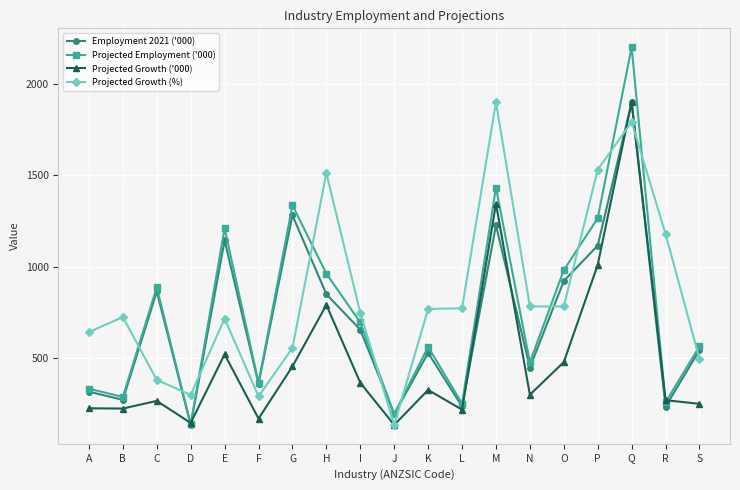

The value of Employment 2021 ('000) at H is 849.5. True or false?

True